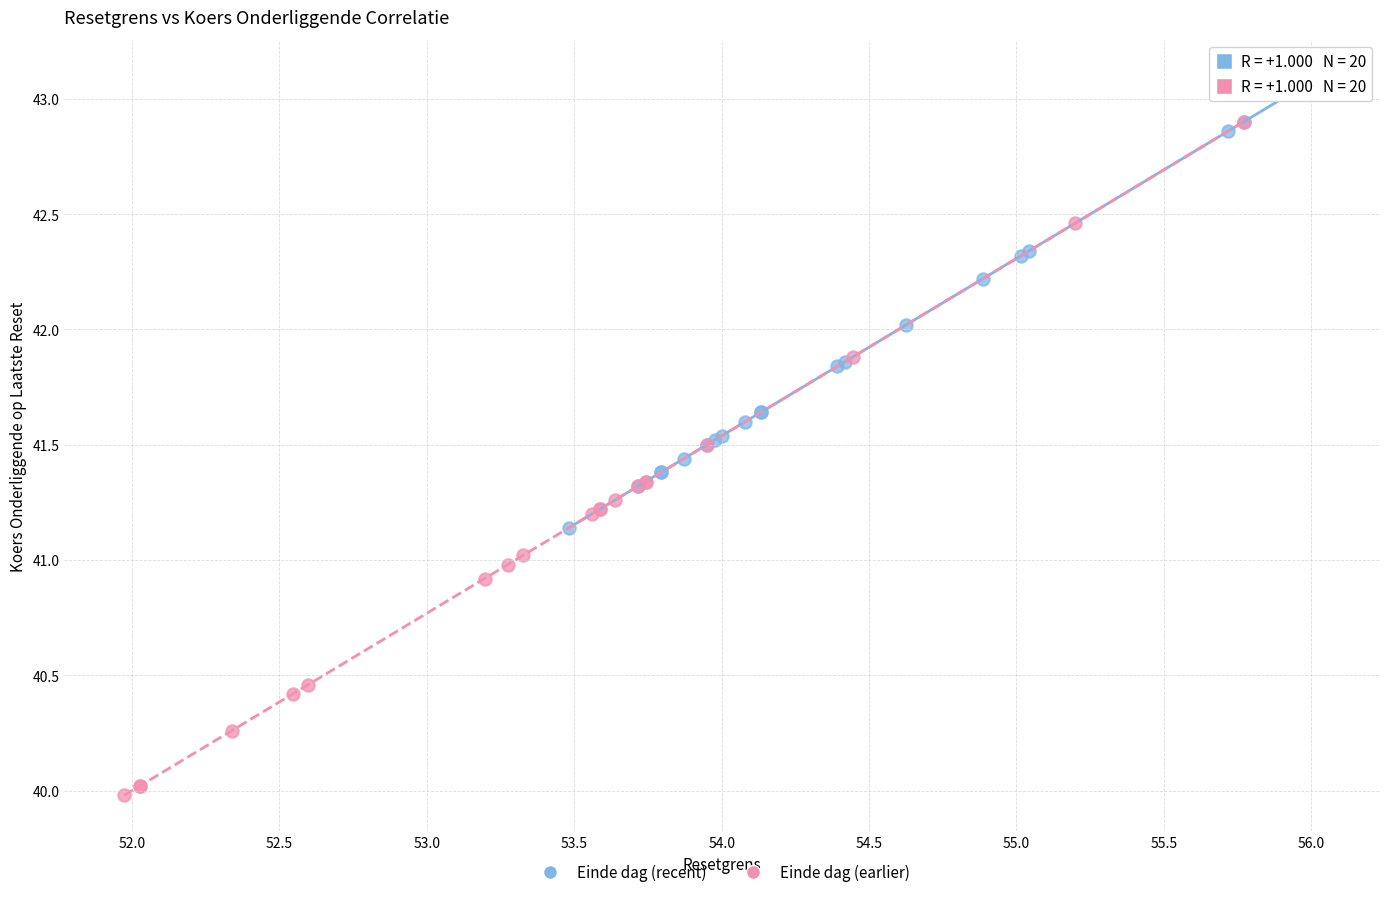

Which series has the widest spread of Y values?

Einde dag (earlier)